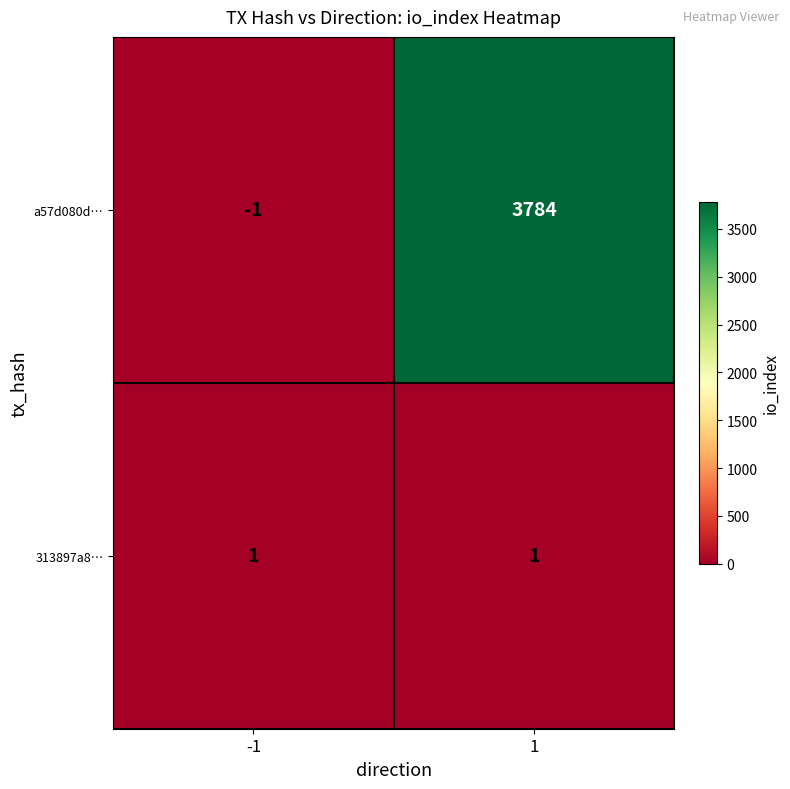

What is the average value of the a57d080d… series?

1892